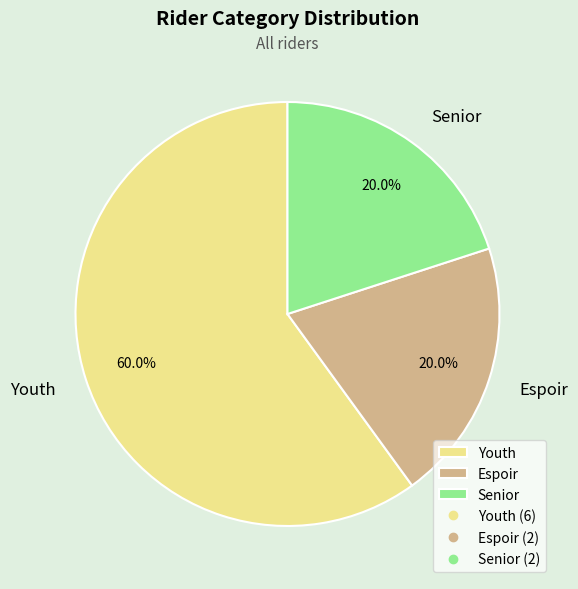

Count the number of slices in the pie.

3